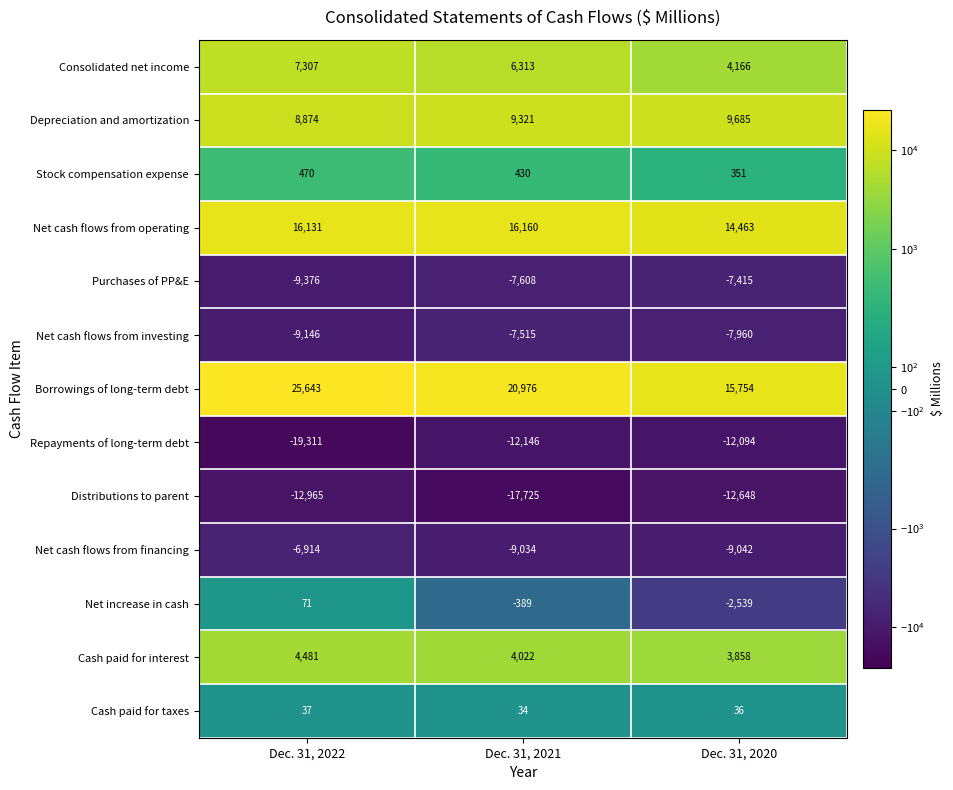

Rank the series by their maximum value, from lowest to highest.

Distributions to parent, Repayments of long-term debt, Net cash flows from investing, Purchases of PP&E, Net cash flows from financing, Cash paid for taxes, Net increase in cash, Stock compensation expense, Cash paid for interest, Consolidated net income, Depreciation and amortization, Net cash flows from operating, Borrowings of long-term debt